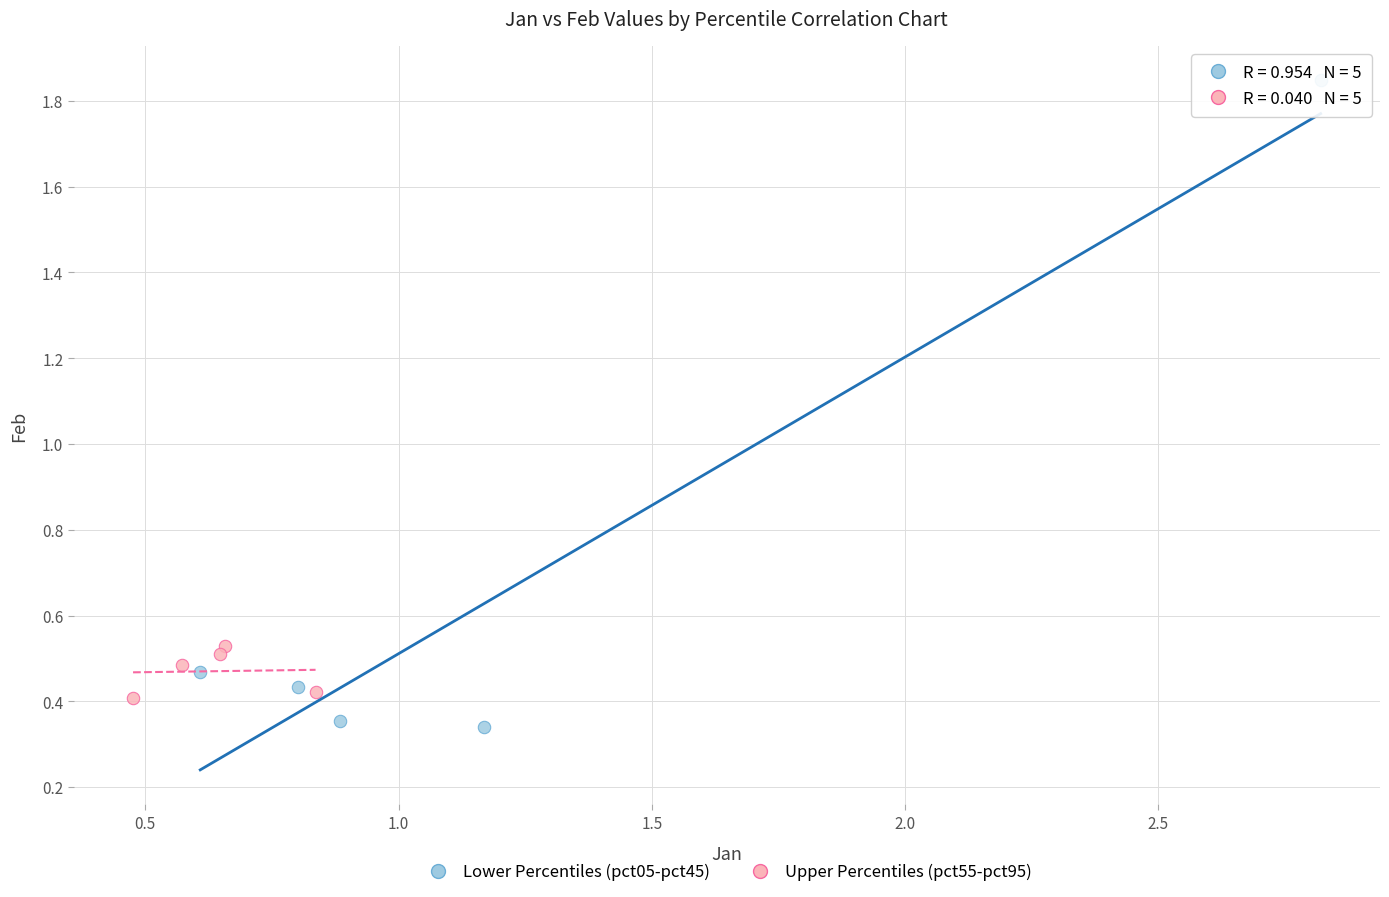

Which series has the largest Y range (max minus min)?

Lower Percentiles (pct05-pct45)